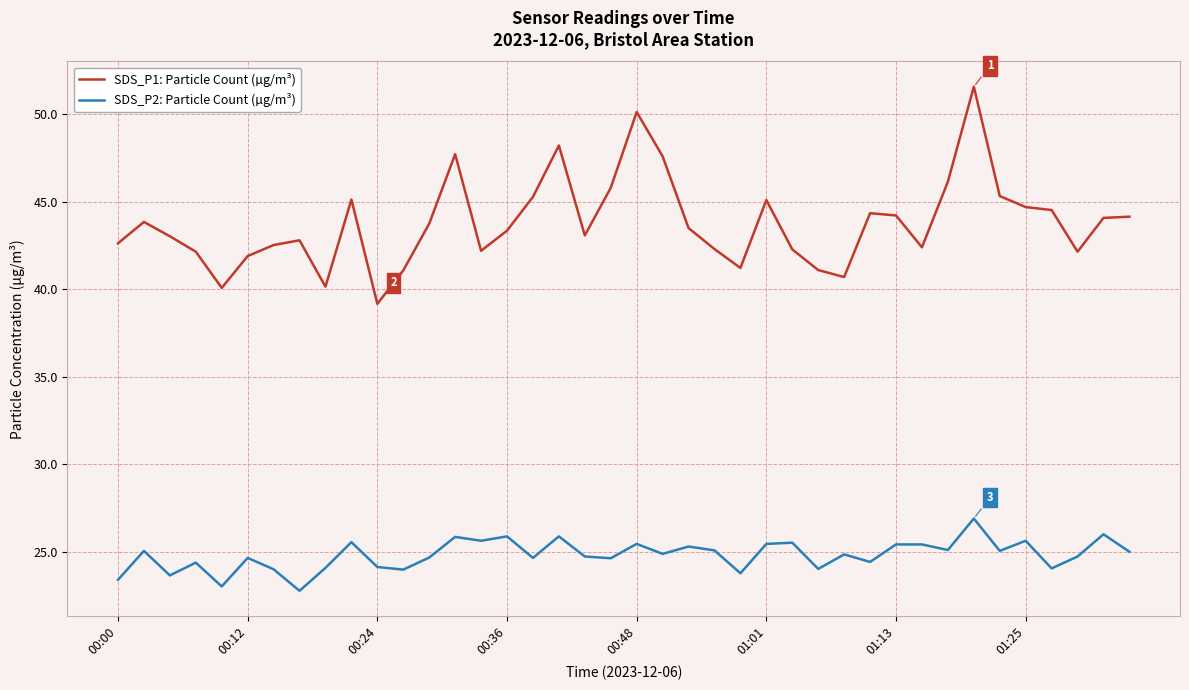

Rank the series by their average value, from lowest to highest.

SDS_P2: Particle Count (µg/m³), SDS_P1: Particle Count (µg/m³)